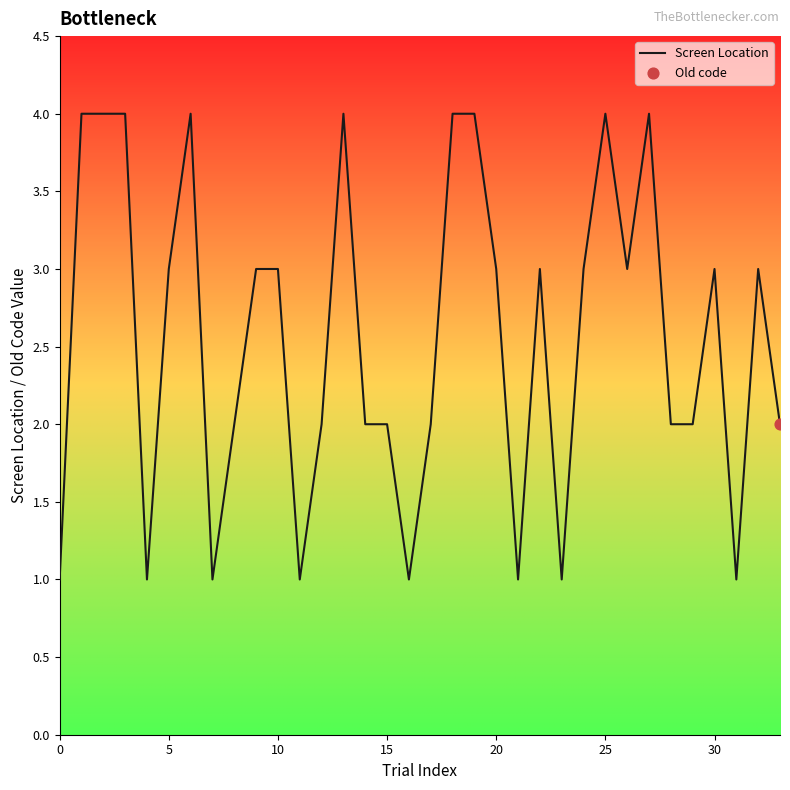

What is the maximum value shown in the chart?

4